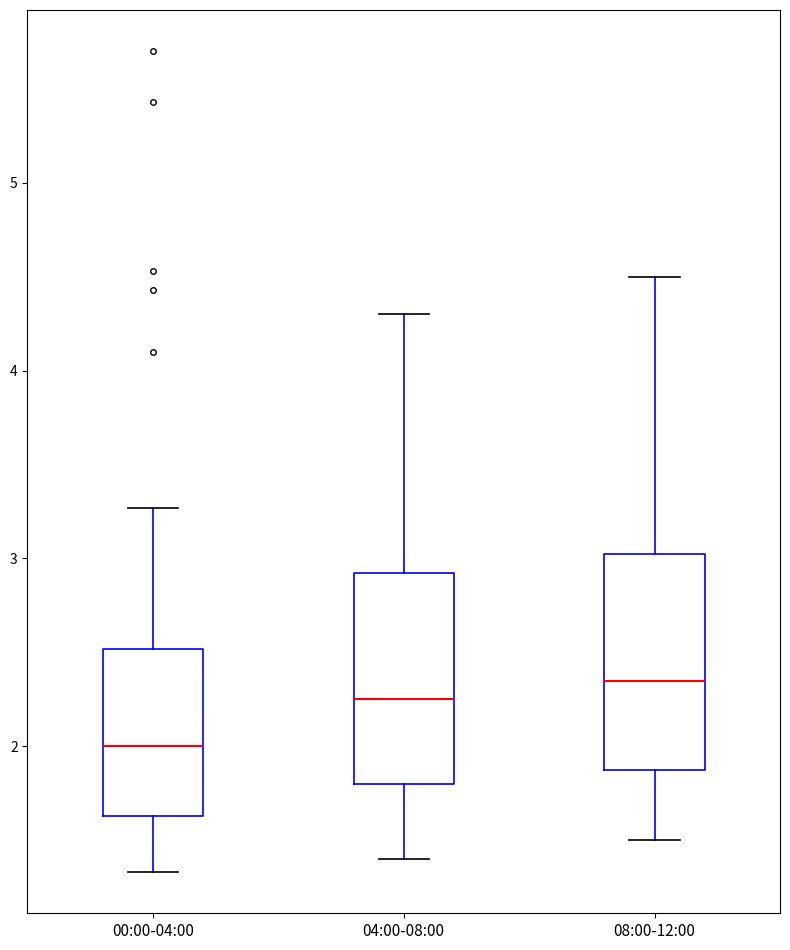

Reading left to right, transcribe this box plot: for each box, give where its median line is, the range the box spans, and where its two whiskers end, as read against the y-axis. The values are not printed on the chart, so give them approximately, as read against the axis.

00:00-04:00: median 2.0, box 1.6 to 2.5, whiskers 1.3 to 3.3
04:00-08:00: median 2.3, box 1.8 to 2.9, whiskers 1.4 to 4.3
08:00-12:00: median 2.4, box 1.9 to 3.0, whiskers 1.5 to 4.5